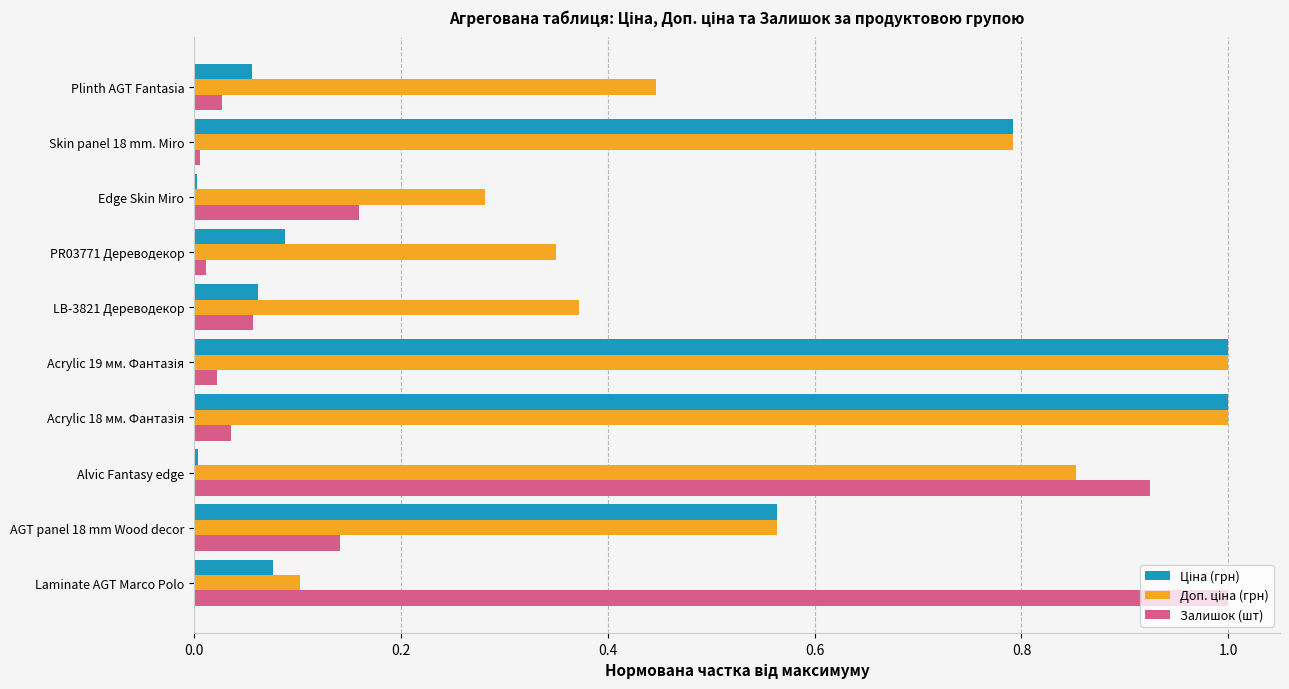

Count the number of categories in the chart.

10